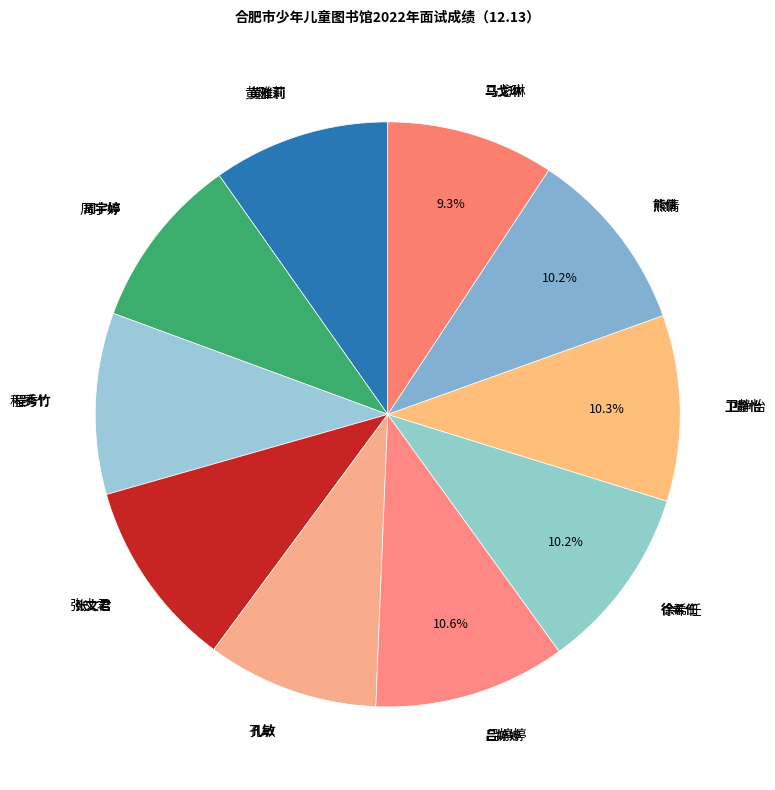

How many segments does this pie chart have?

10